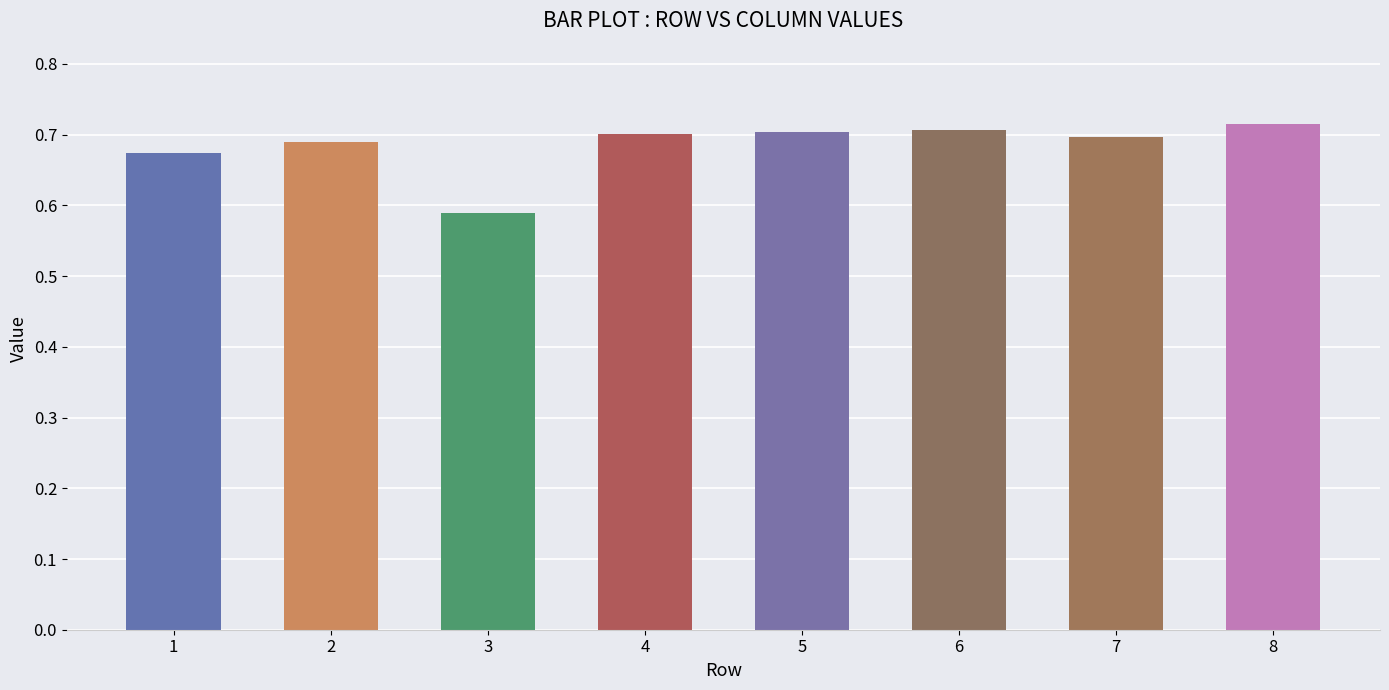

True or false: the data shows 0.7 at 6.

True